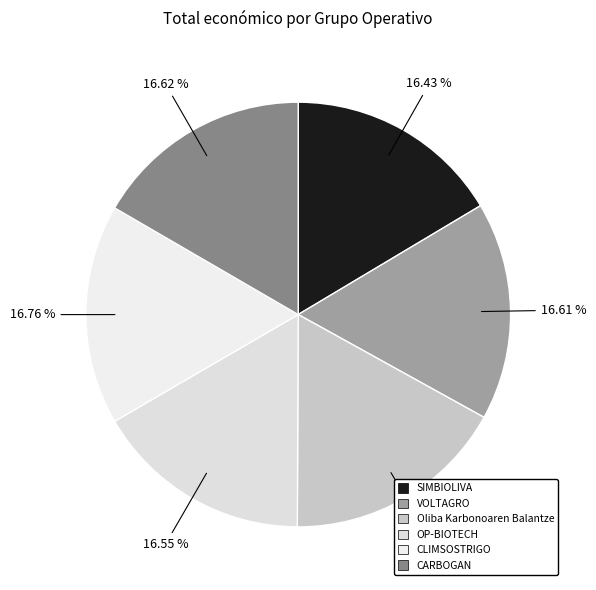

To the nearest percent, what is the average slice percentage?

17%